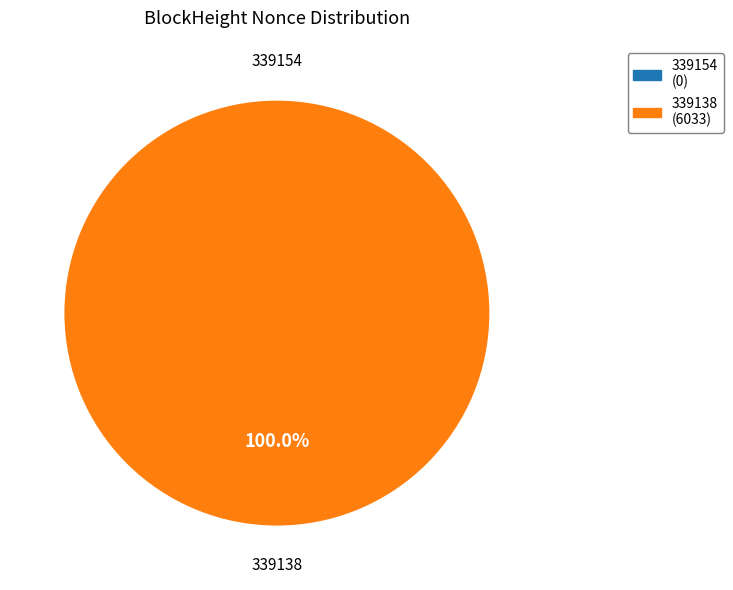

Is there any slice that represents more than half of the pie?

Yes